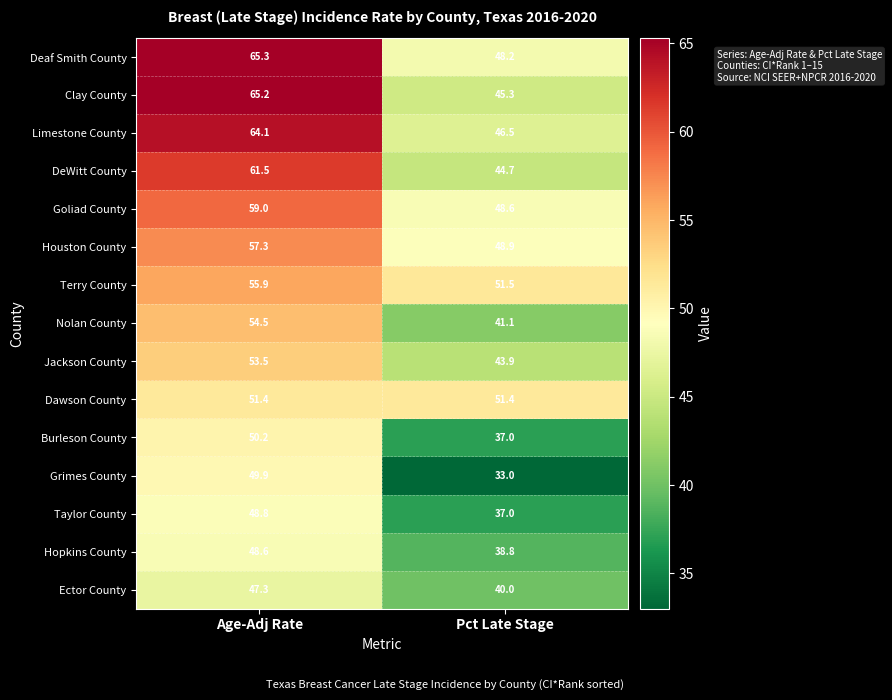

What is the lowest value of the Deaf Smith County series?

48.2